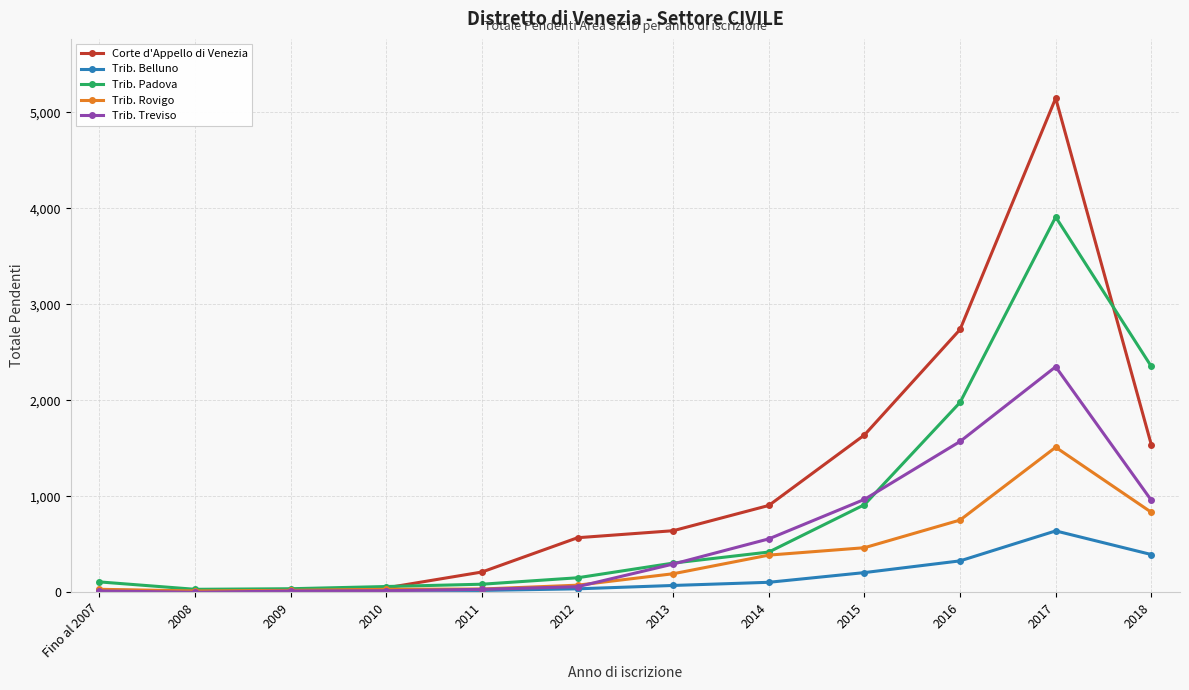

At which label is Corte d'Appello di Venezia closest to 2578?

2016